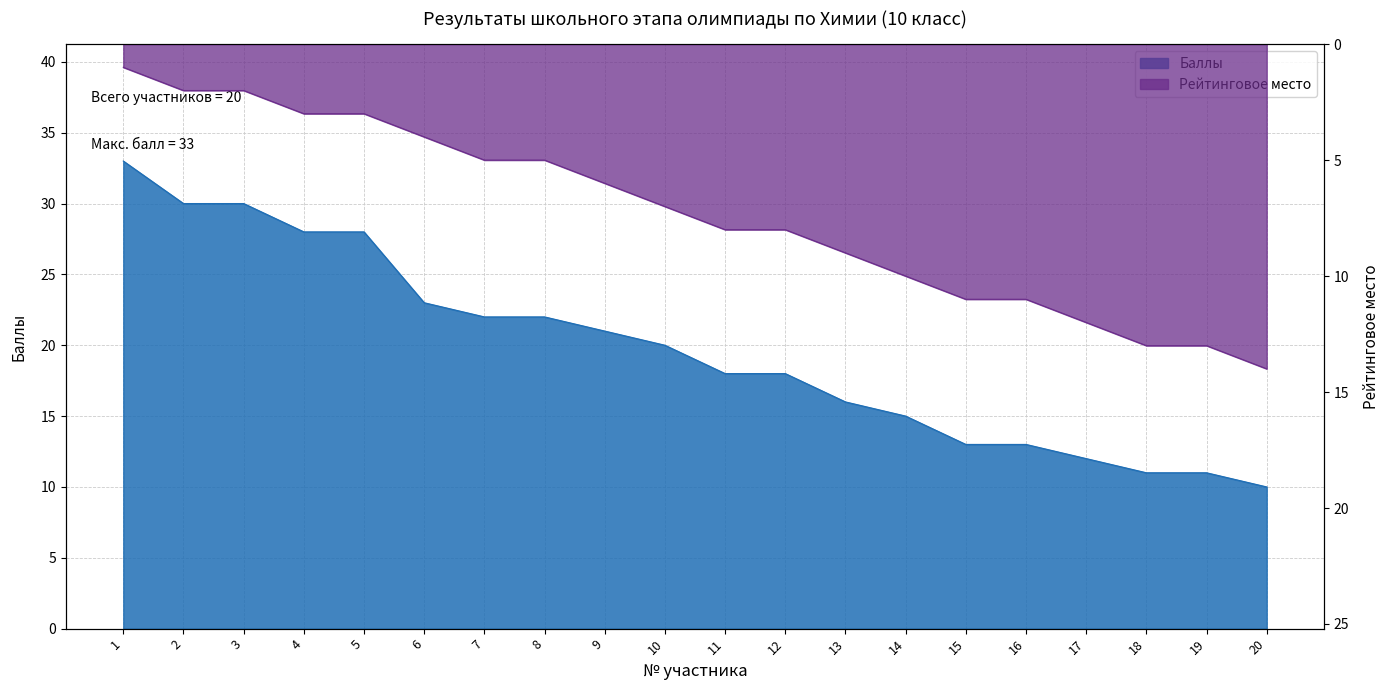

True or false: Баллы and Рейтинговое место cross at least once.

False